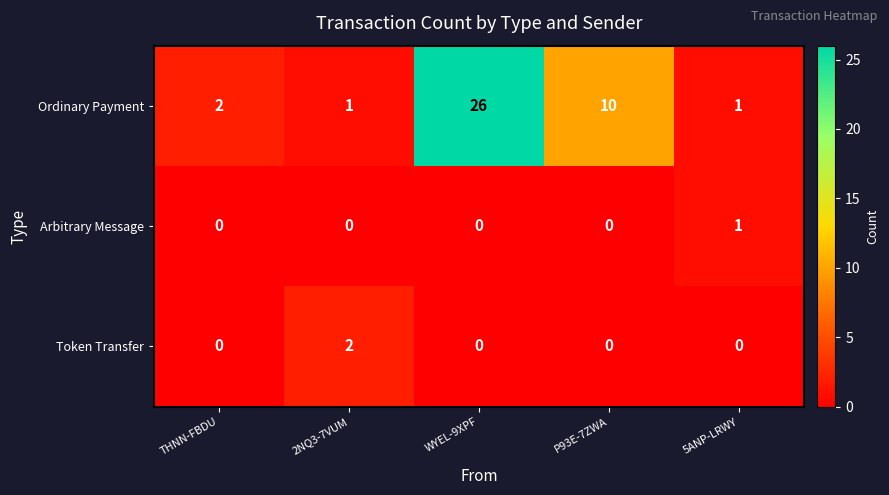

List the series in order of their peak value, highest first.

Ordinary Payment, Token Transfer, Arbitrary Message